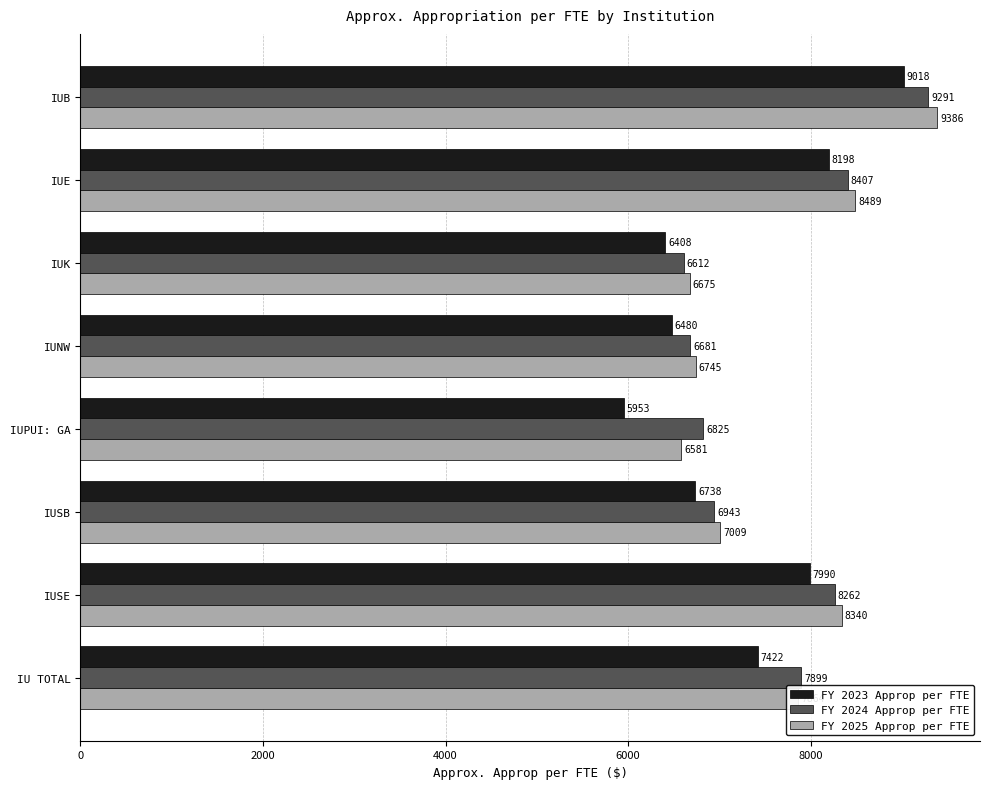

What is the difference between the second highest and minimum values in the FY 2024 Approp per FTE series?

1795